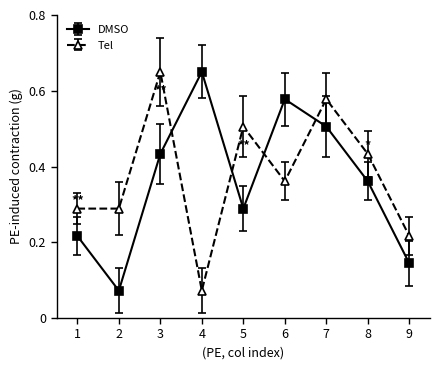

How many distinct data groups are displayed?

2